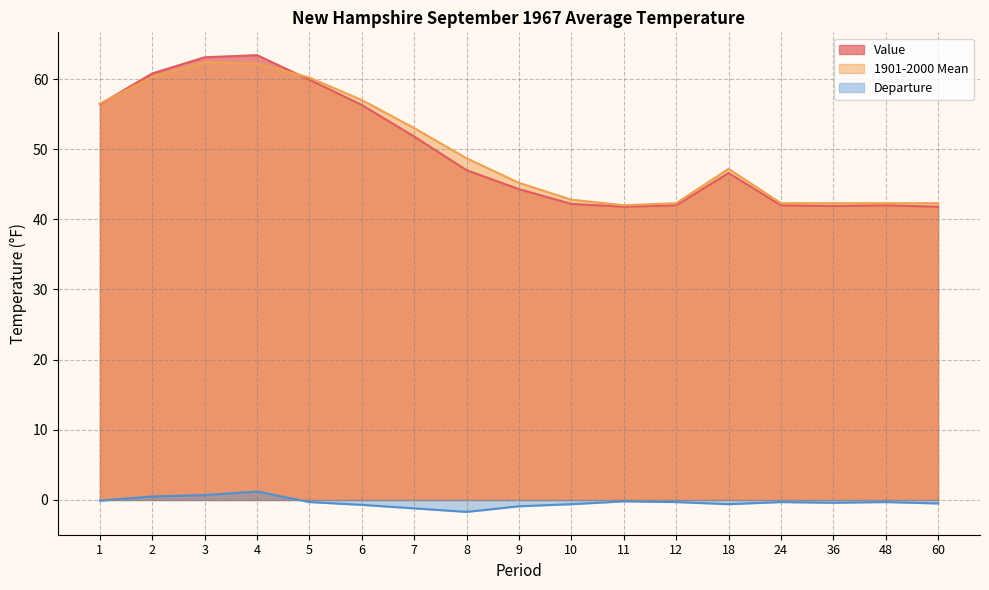

What is the minimum value for 1901-2000 Mean?

42.0